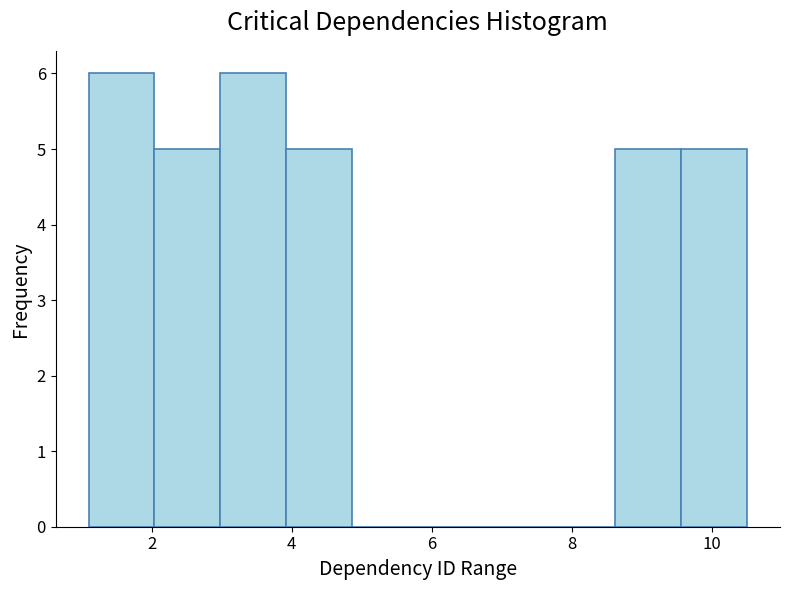

How tall is the bar that spans 8.62 to 9.56 on the x-axis? Neither the bar edges nor the heights are printed on the chart, so give them approximately, as read against the axes.

5